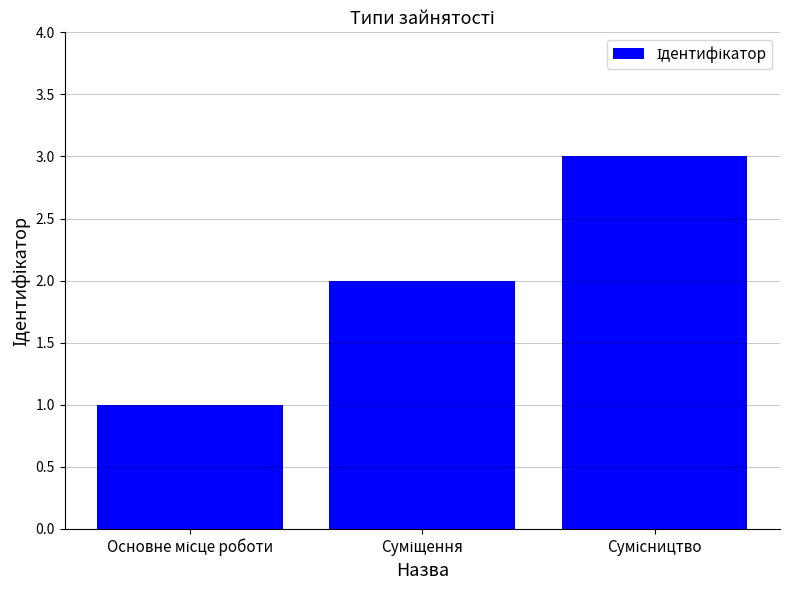

How many bars are there in total?

3